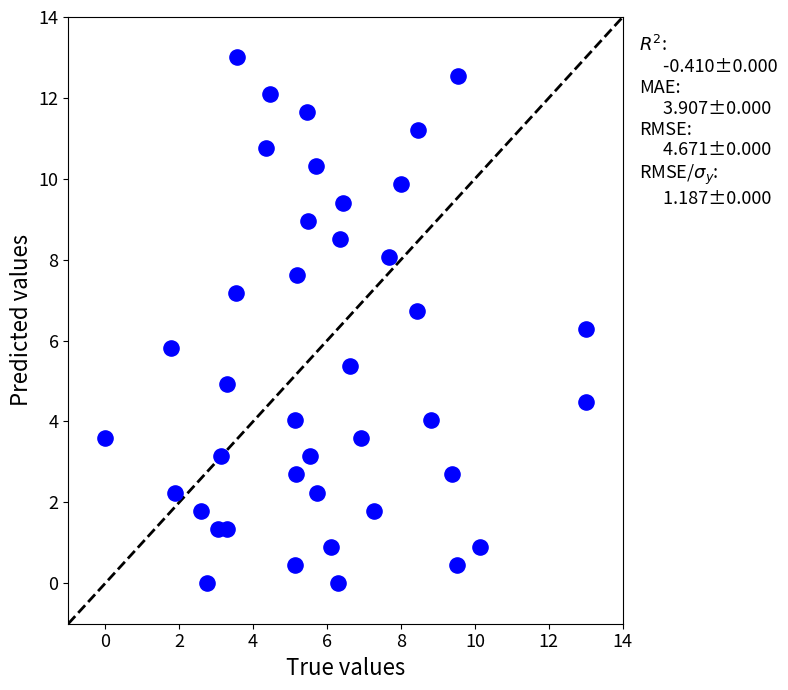

What is the range of Y values (max minus min)?

13.0